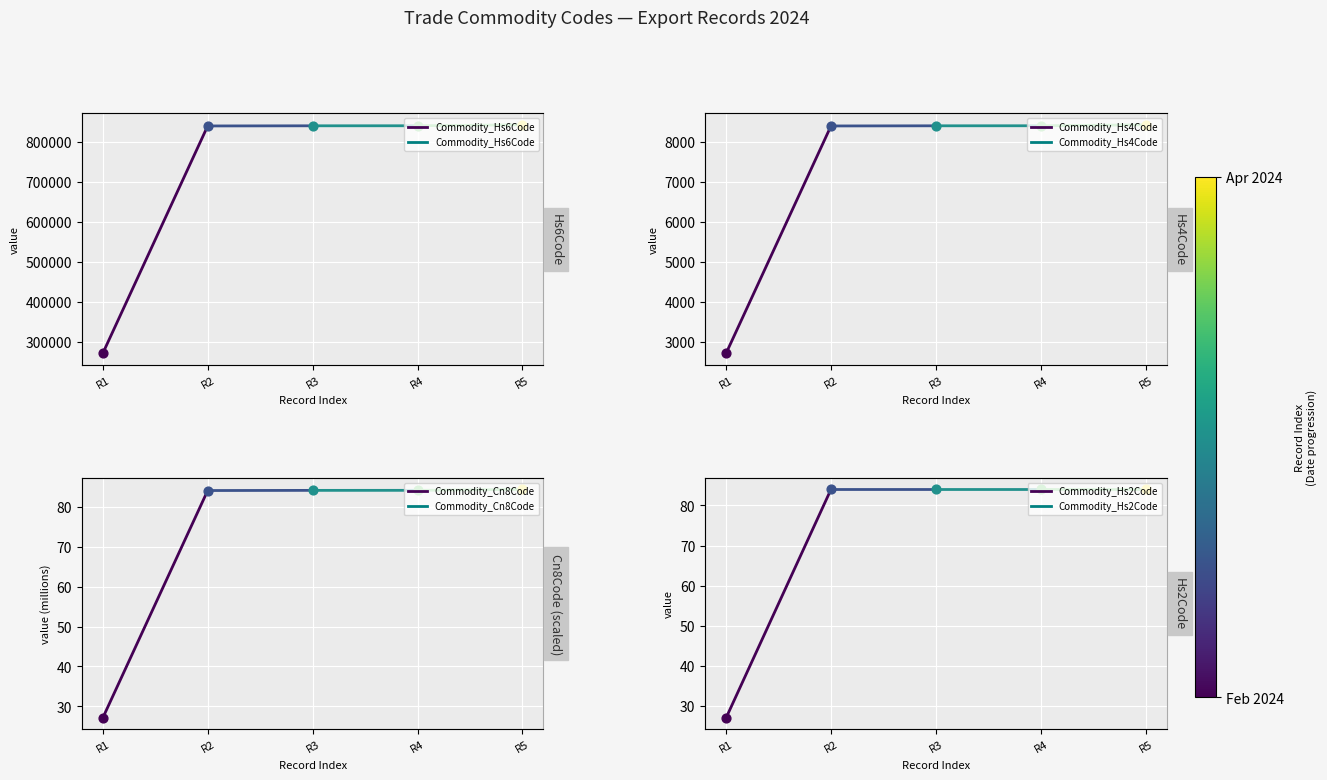

At how many categories does at least one series exceed 339004?

1